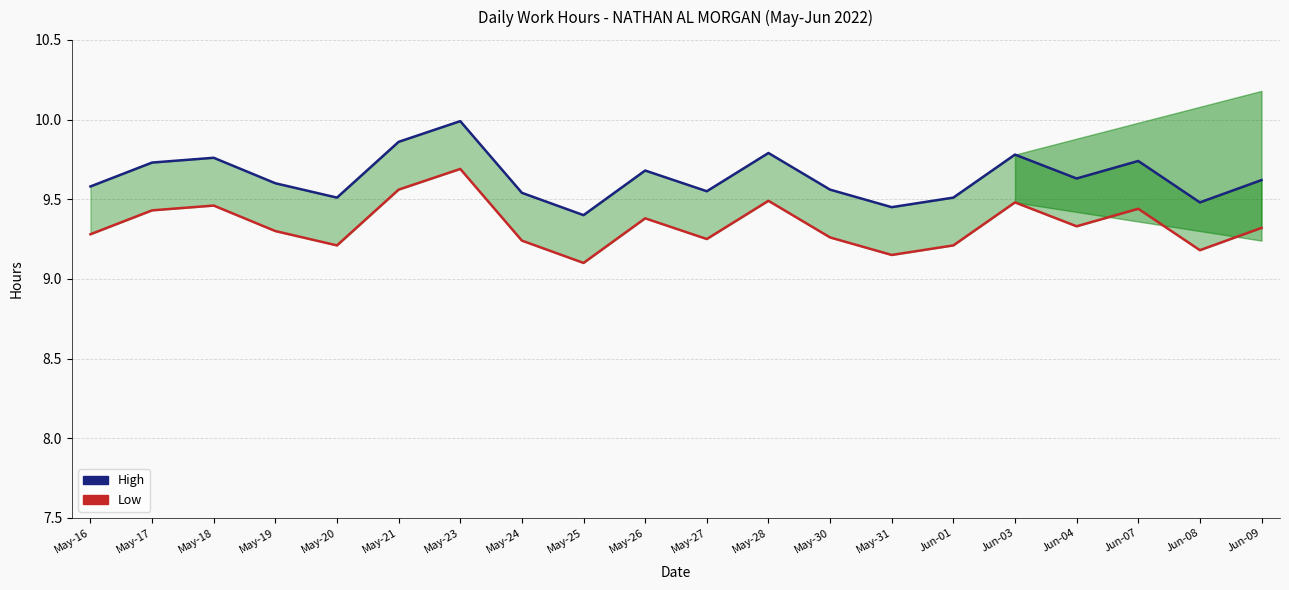

What is the difference between the highest and lowest values at May-18?

0.3